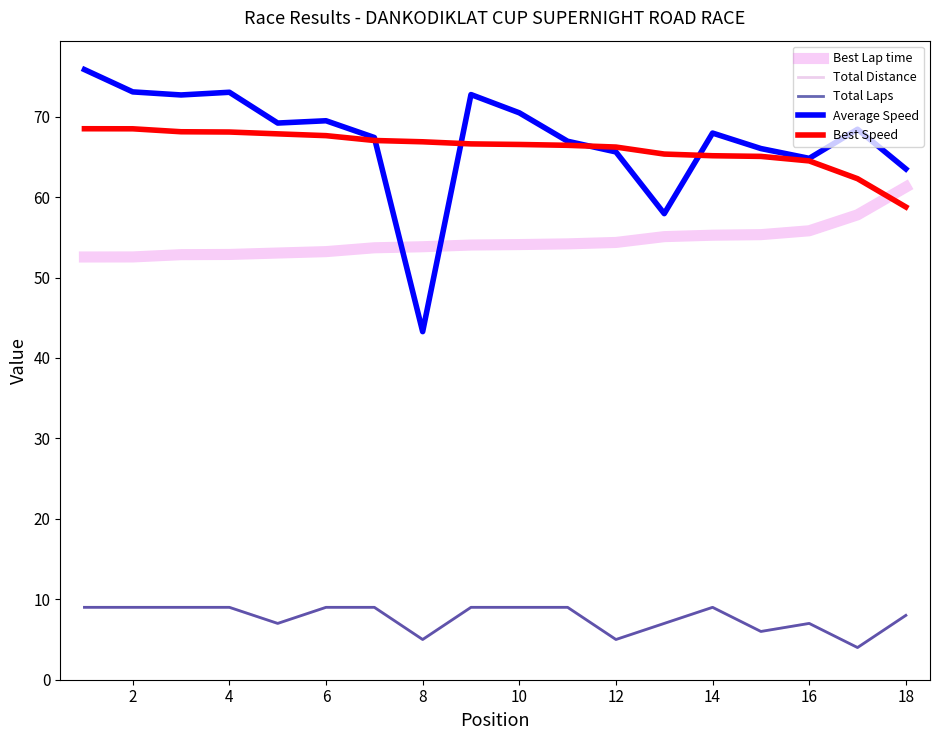

At which label does Best Speed reach its minimum?

18